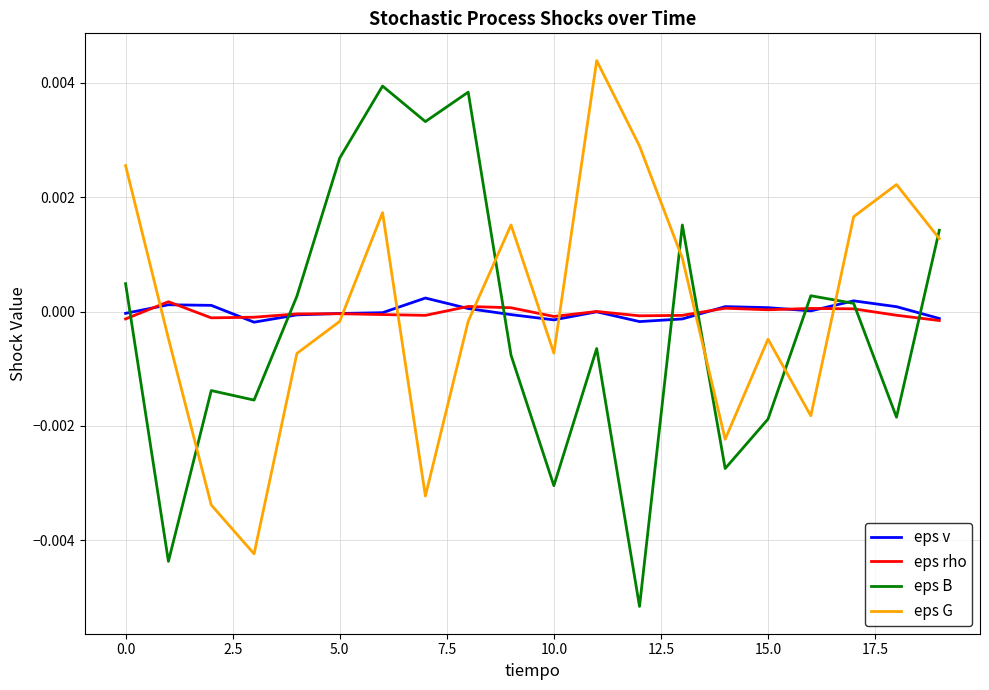

How many values in eps B are below zero?

10